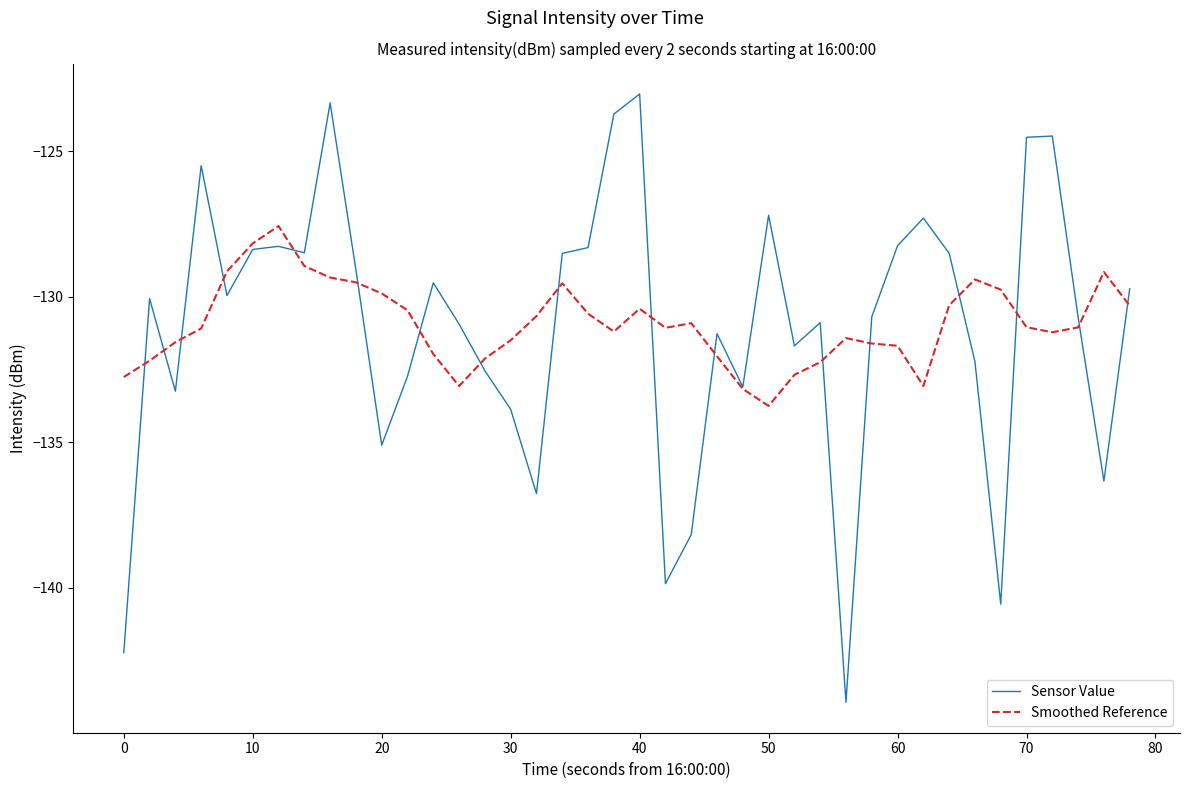

What is the minimum value shown in the chart?

-143.9